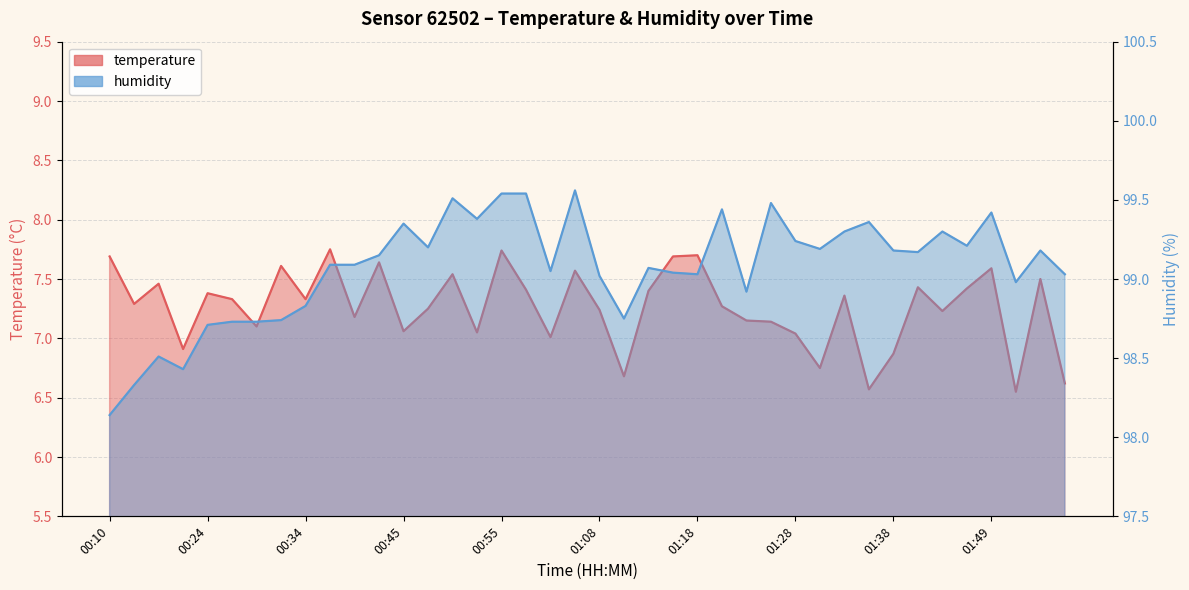

Which series has the largest total across all categories?

humidity